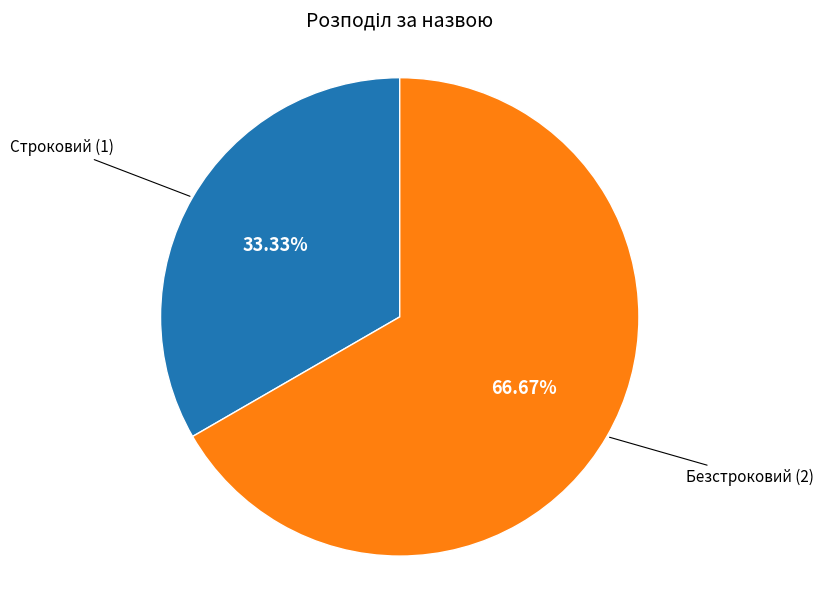

Does any single category account for the majority?

Yes